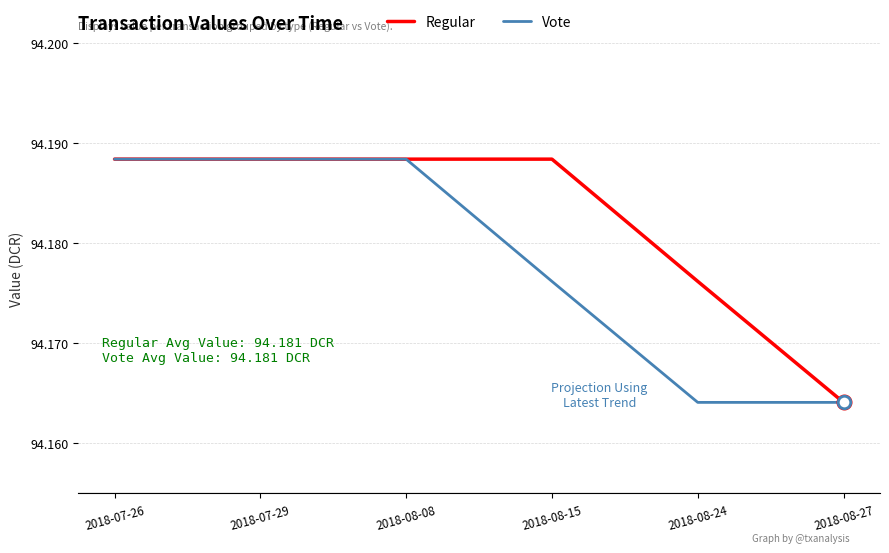

List the series in order of their overall mean, highest first.

Regular, Vote